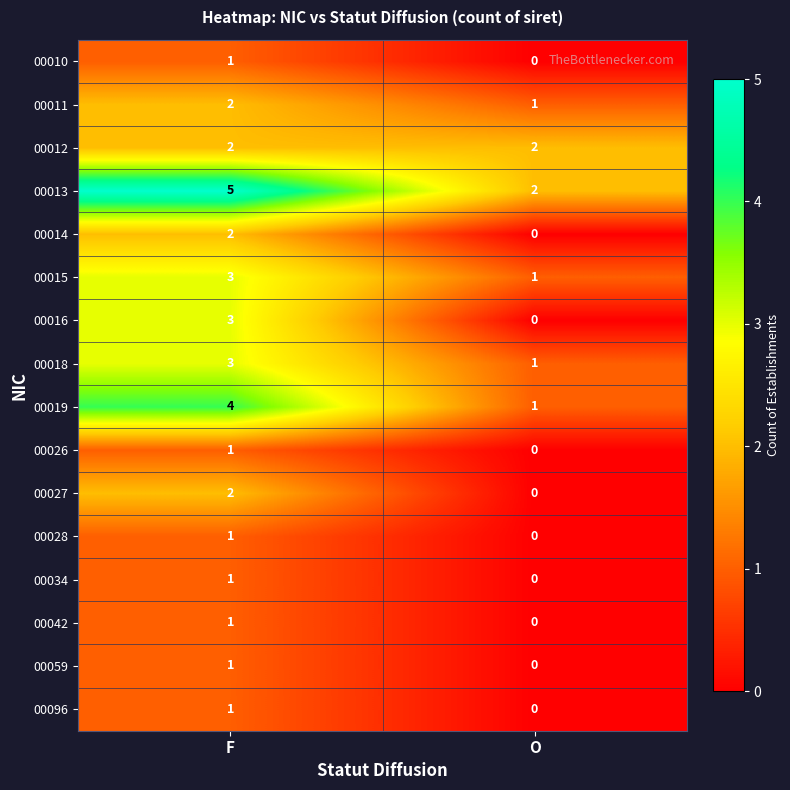

Is it true that 00010 equals 1 at F?

True